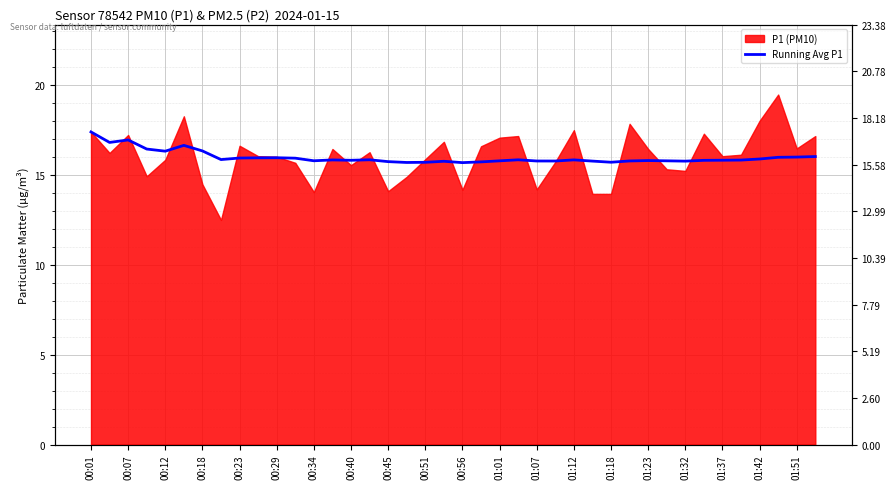

Between 01:01 and 01:51, which is larger?

01:01